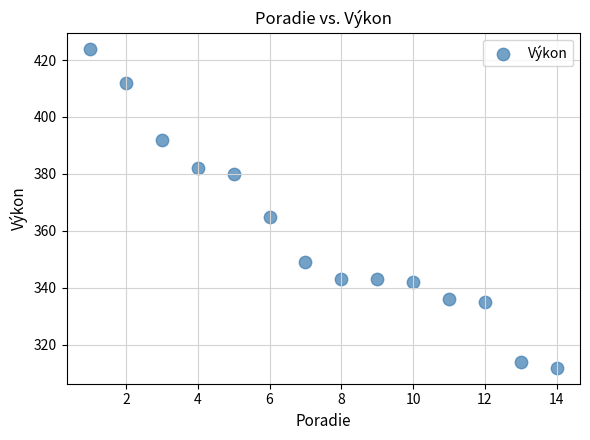

What is the range of X values (max minus min)?

13